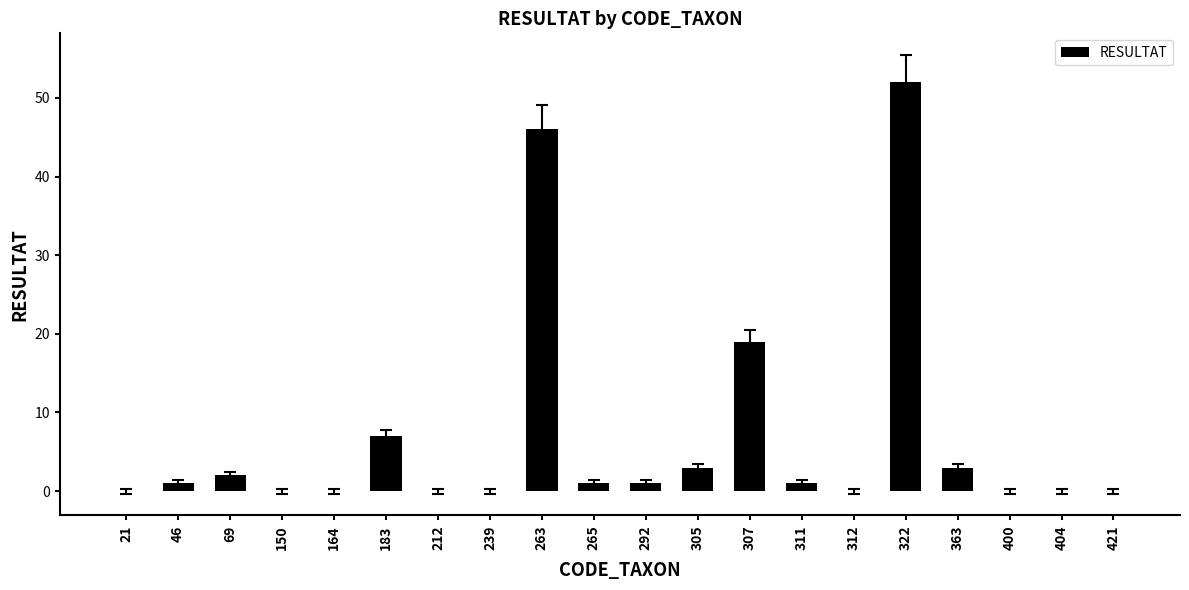

At which label is the value closest to 26?

307